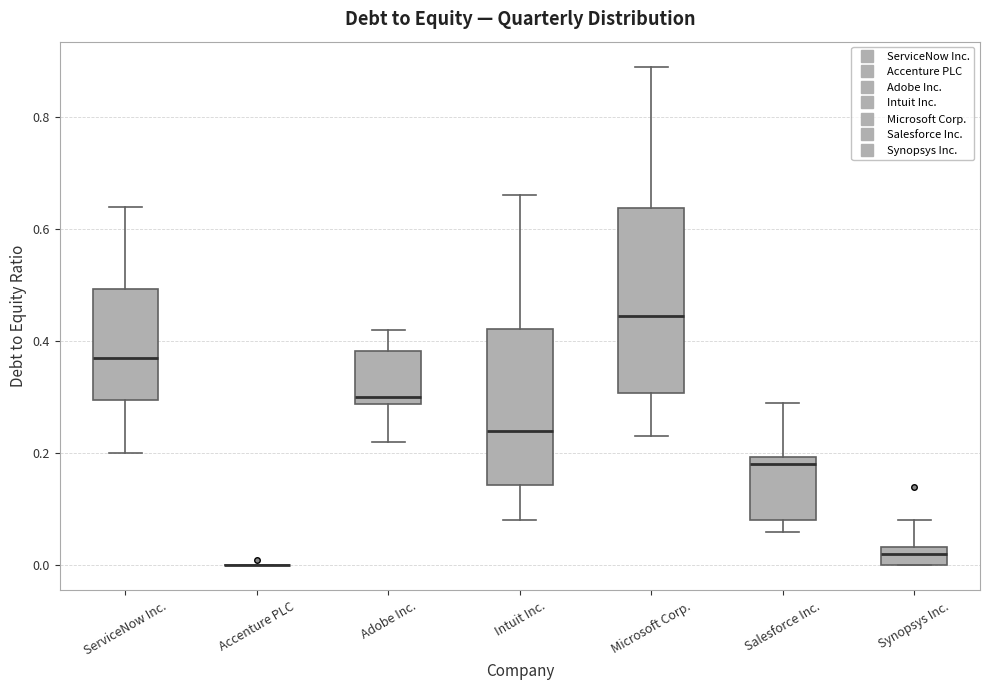

Reading left to right, read every box against the y-axis: the position of its median line, the range the box covers, and the ends of its whiskers. The values are not printed on the chart, so give them approximately, as read against the axis.

ServiceNow Inc.: median 0.38, box 0.30 to 0.50, whiskers 0.20 to 0.64
Accenture PLC: box collapsed to a line at 0.00, whiskers 0.00 to 0.00
Adobe Inc.: median 0.30, box 0.28 to 0.38, whiskers 0.22 to 0.42
Intuit Inc.: median 0.24, box 0.14 to 0.42, whiskers 0.08 to 0.66
Microsoft Corp.: median 0.44, box 0.30 to 0.64, whiskers 0.24 to 0.90
Salesforce Inc.: median 0.18, box 0.08 to 0.20, whiskers 0.06 to 0.30
Synopsys Inc.: median 0.02, box 0.00 to 0.04, whiskers 0.00 to 0.08